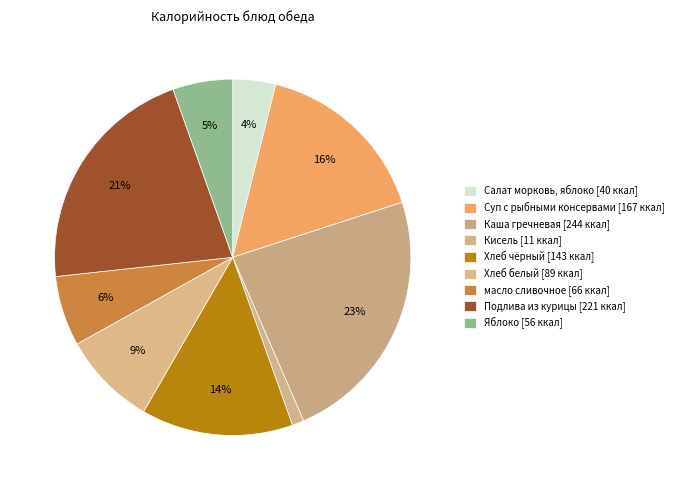

The Яблоко slice represents 5% of the pie. True or false?

True